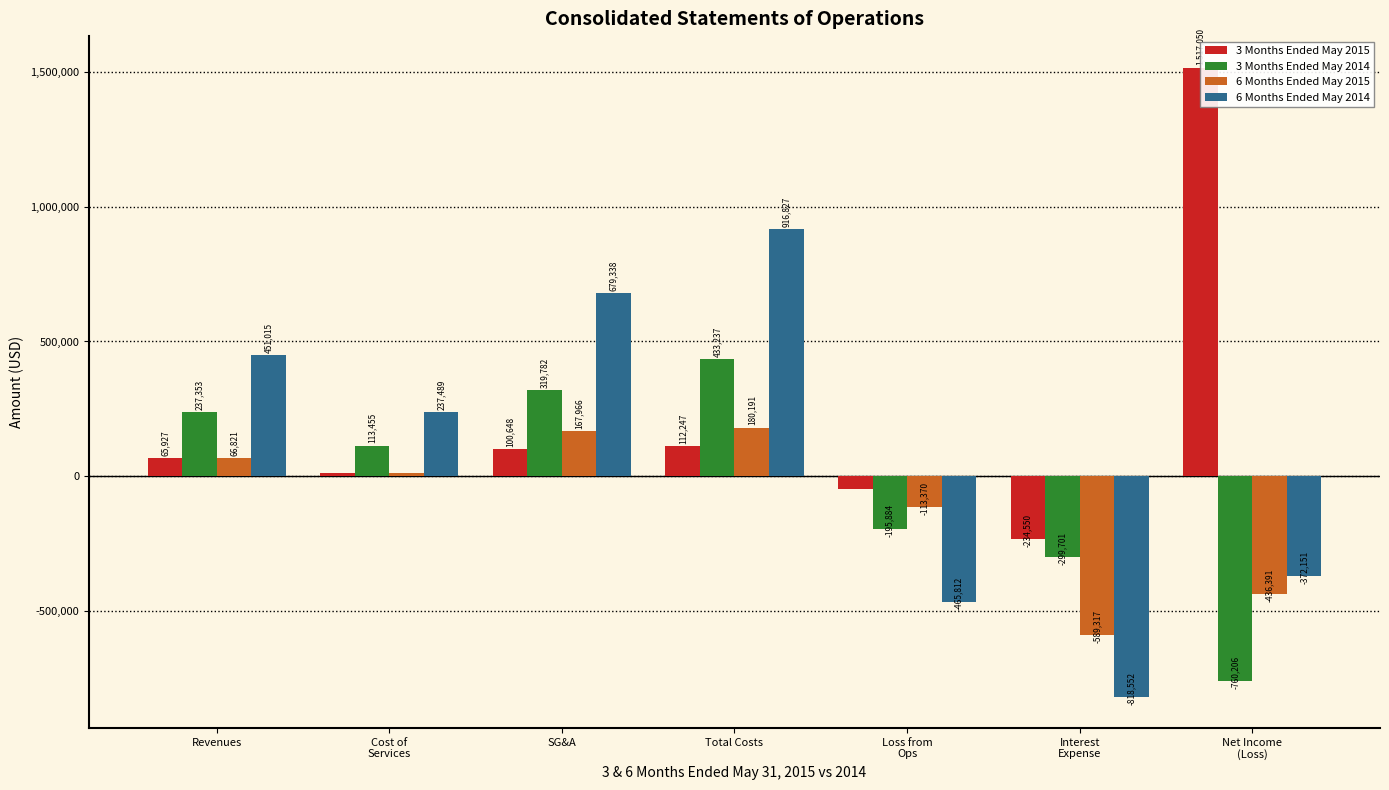

What is the value of the 6 Months Ended May 2015 bar at the 1st from the left?

66821